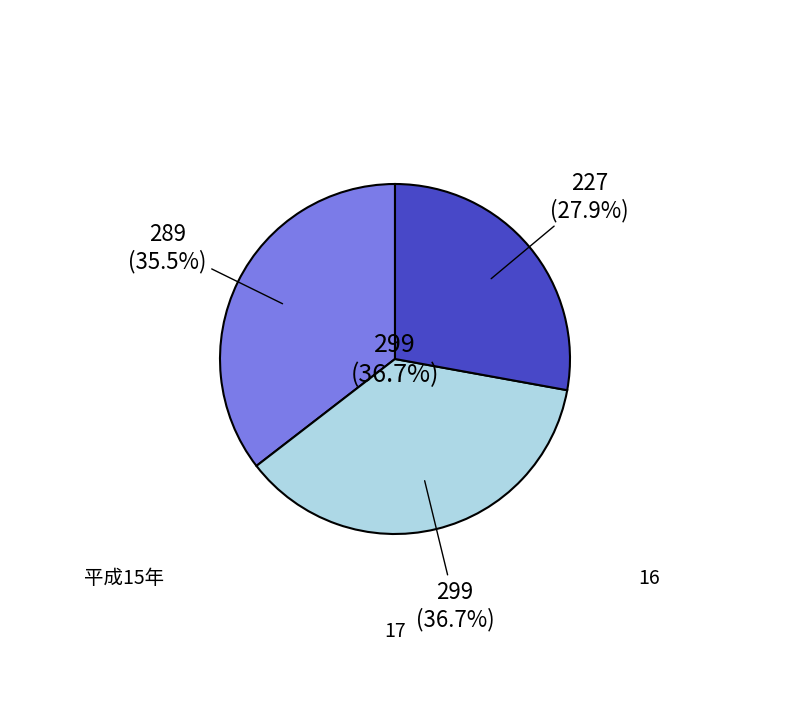

Rank the categories by value from lowest to highest.

17, 平成15年, 16